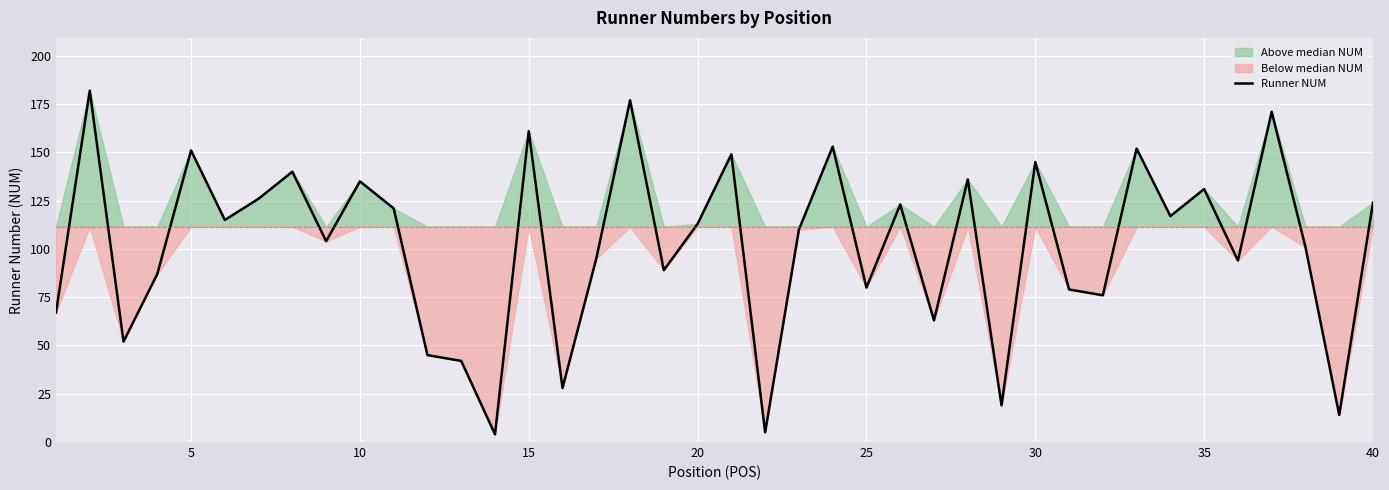

Is it true that the value at 36 is 294?

False